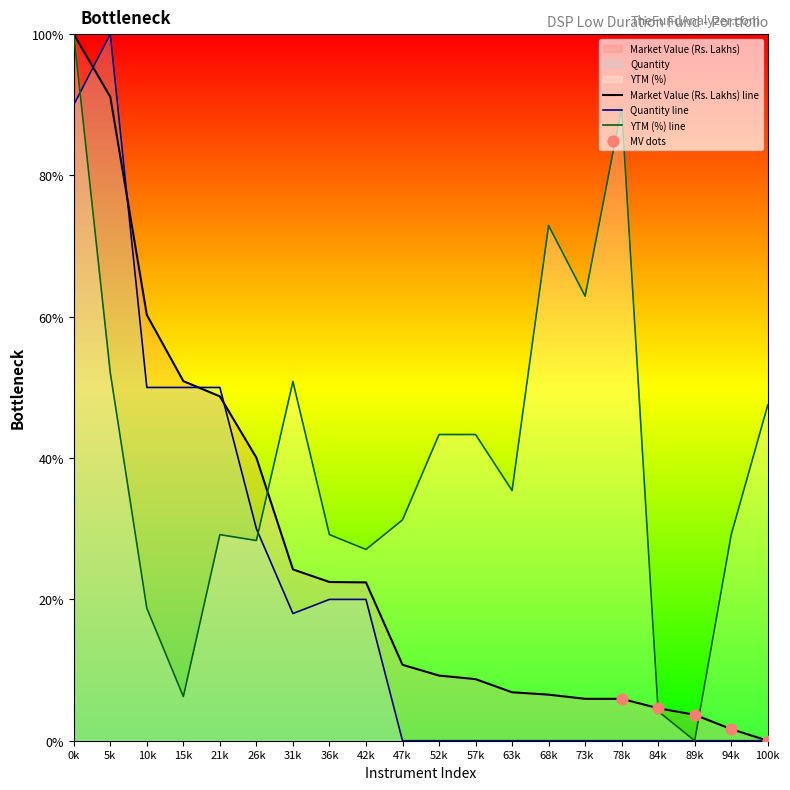

At how many categories does at least one series exceed 87?

3